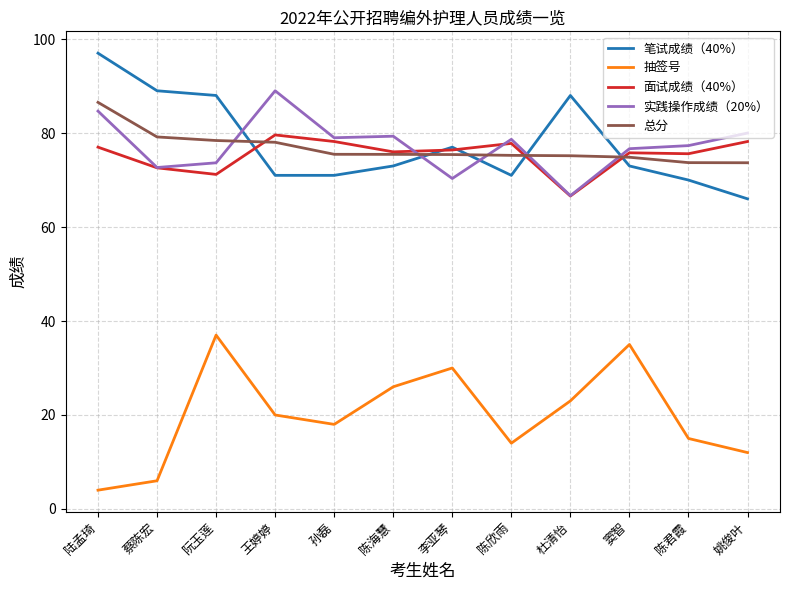

Which series has the largest range (max minus min)?

抽签号